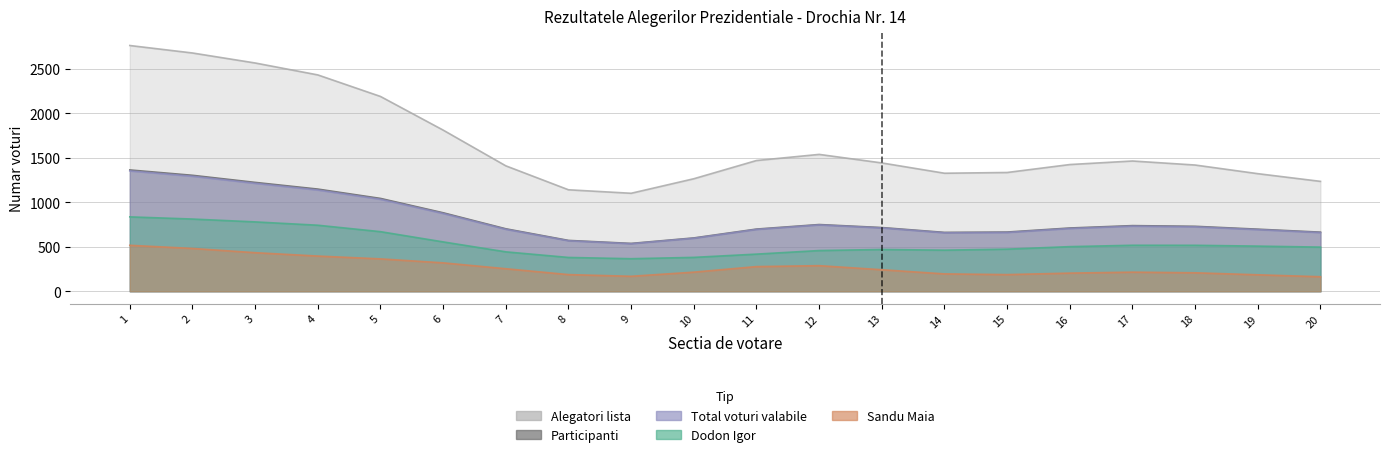

True or false: Alegatori lista and Sandu Maia cross at least once.

False